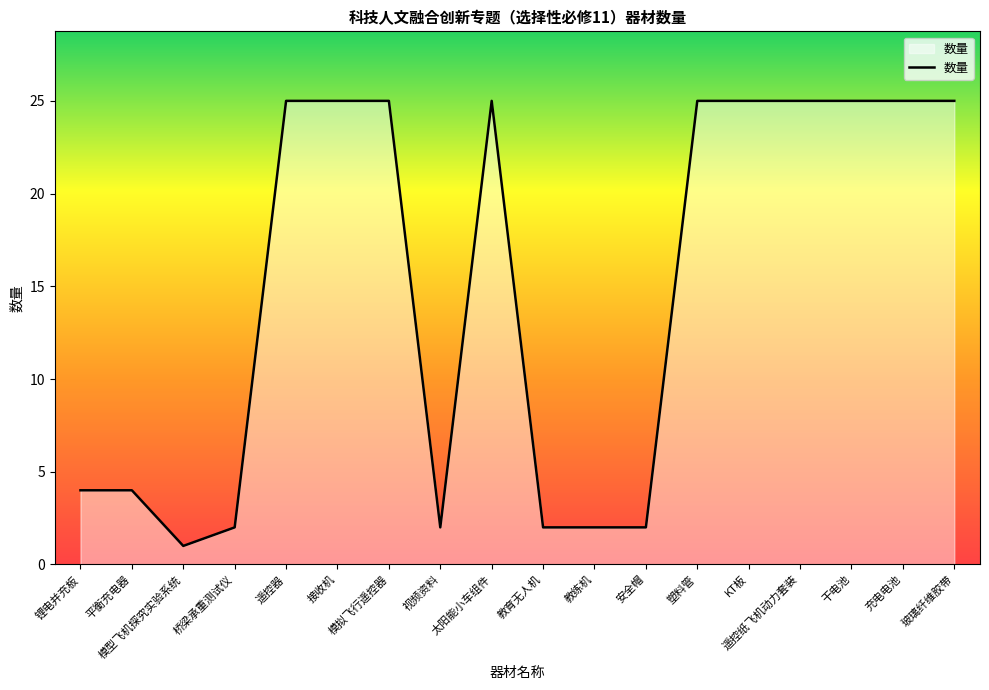

Reading left to right, transcribe all the data shown in this chart.

4	4	1	2	25	25	25	2	25	2	2	2	25	25	25	25	25	25